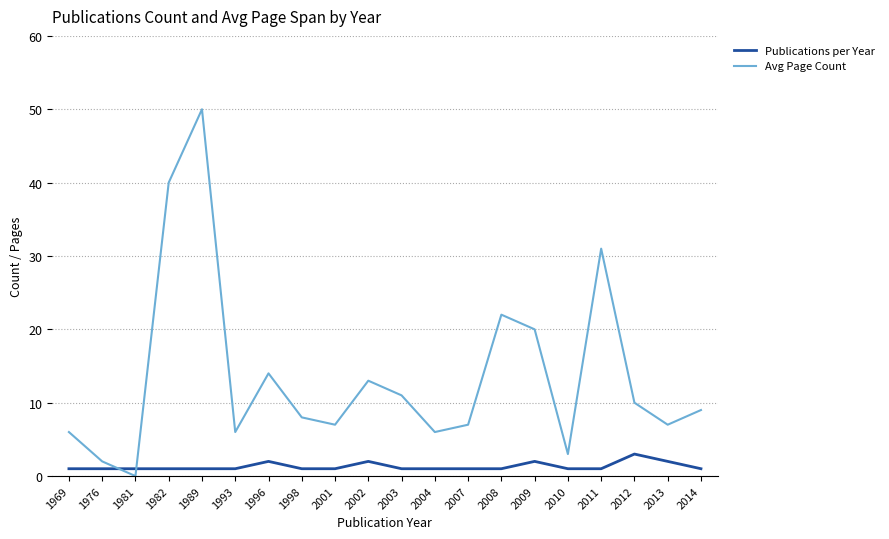

Rank the series by their average value, from highest to lowest.

Avg Page Count, Publications per Year